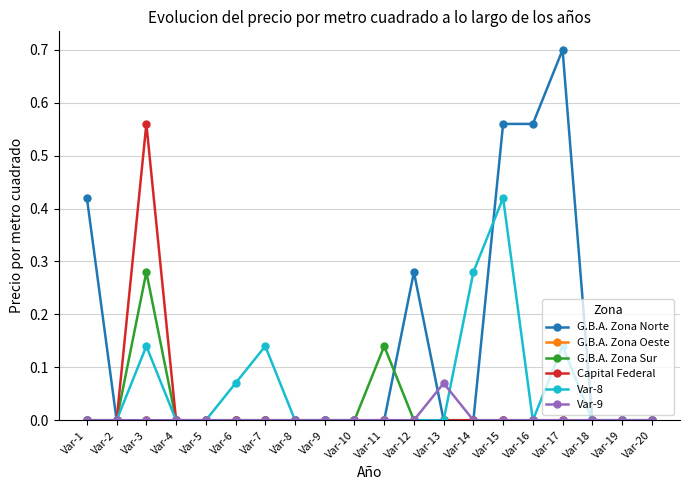

Does the chart display data point markers on the line(s)?

Yes